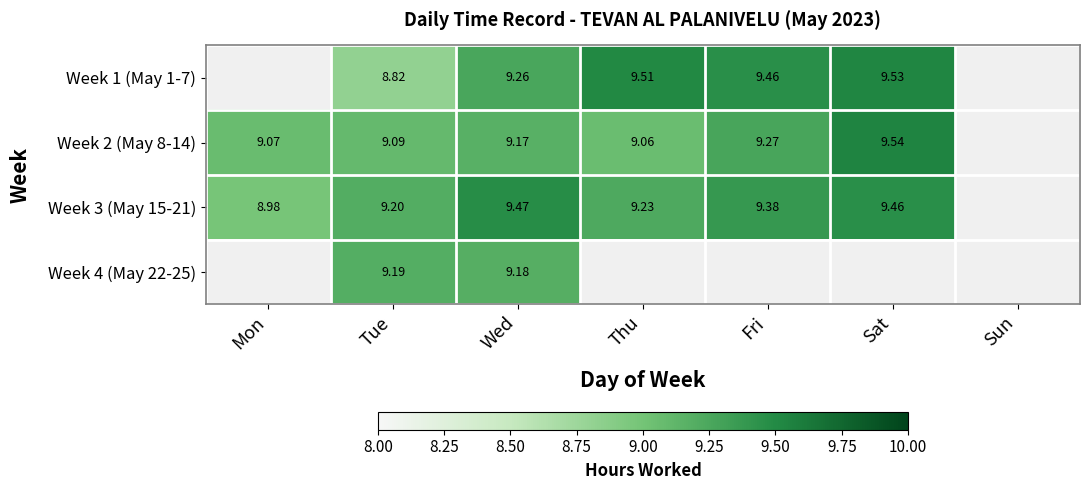

Is the value of Week 2 (May 8-14) at Fri greater than the value of Week 1 (May 1-7) at Sat?

No